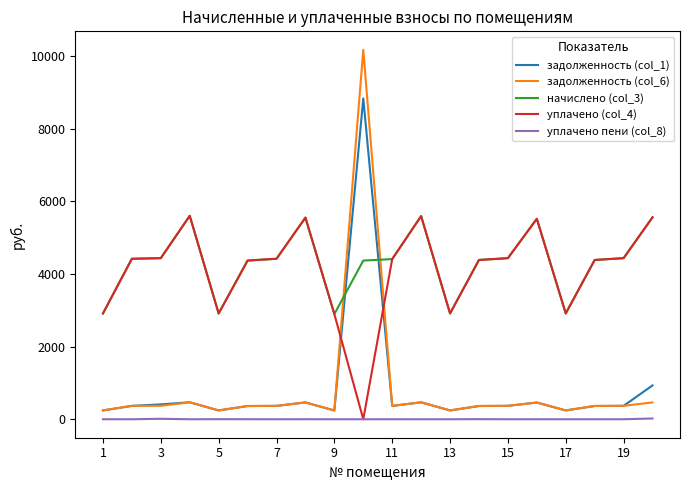

How many lines are shown in the chart?

5